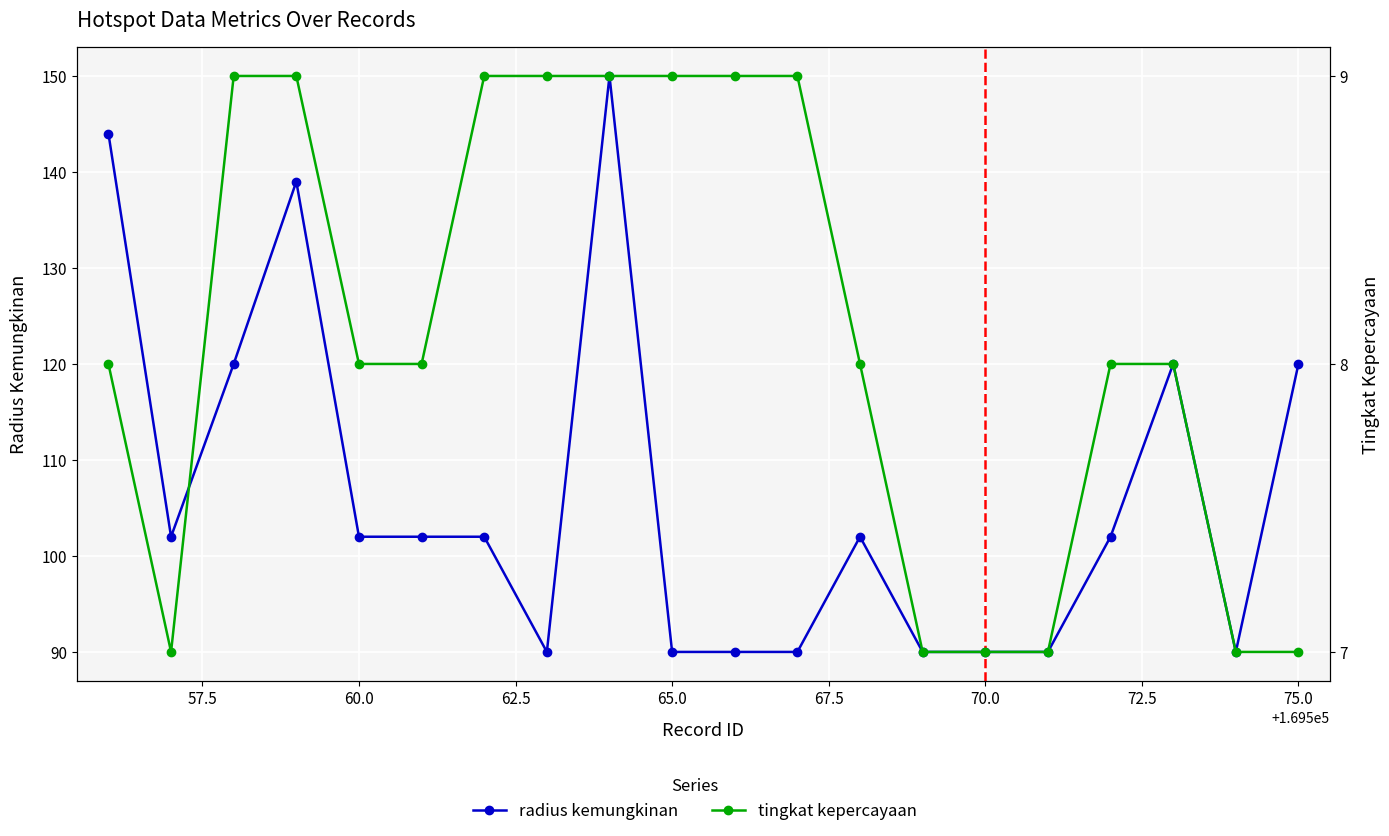

True or false: radius kemungkinan and tingkat kepercayaan intersect in this chart.

False